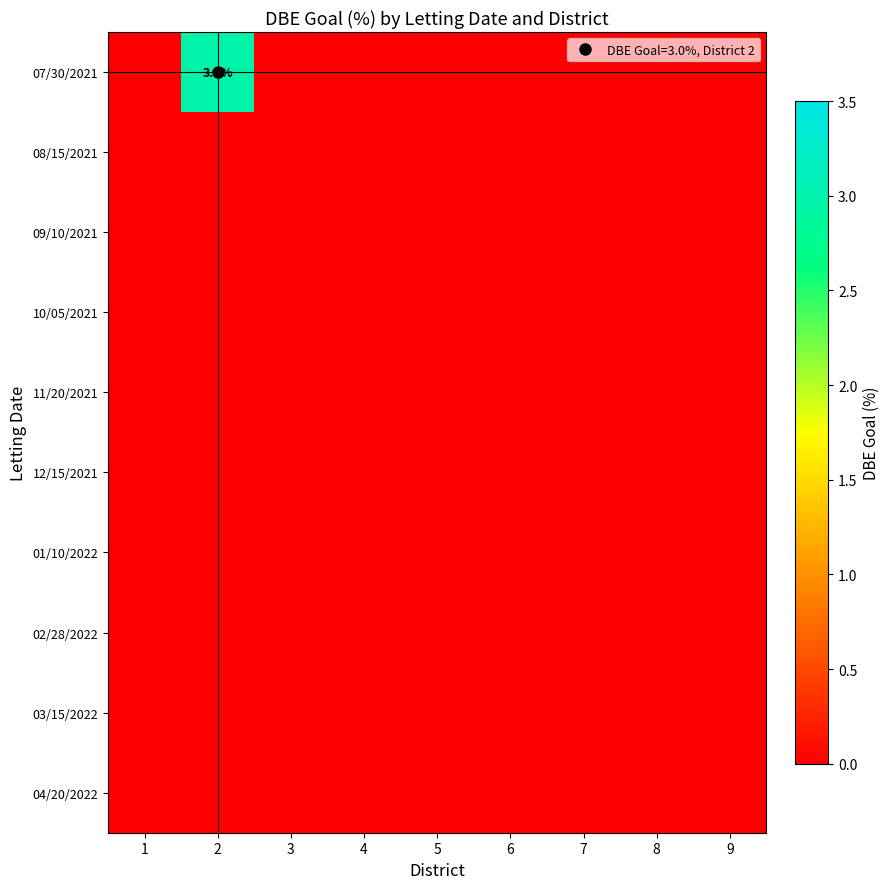

List the series in order of their peak value, lowest first.

08/15/2021, 09/10/2021, 10/05/2021, 11/20/2021, 12/15/2021, 01/10/2022, 02/28/2022, 03/15/2022, 04/20/2022, 07/30/2021